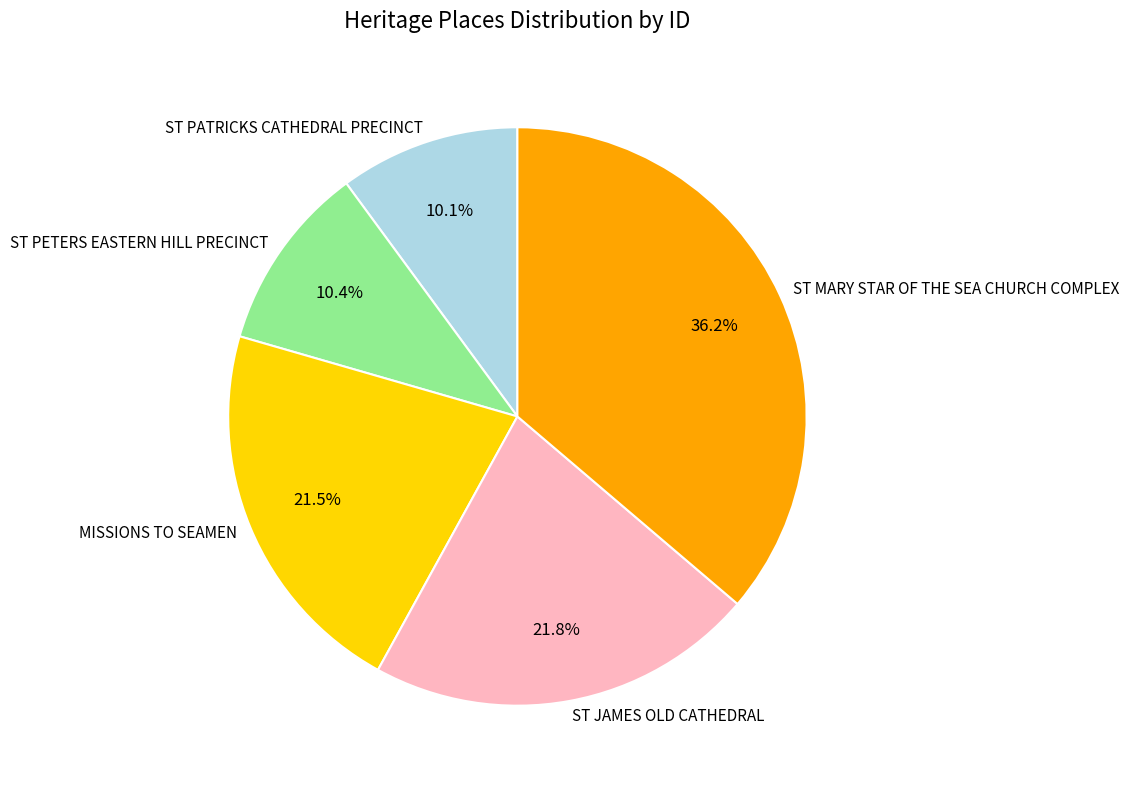

True or false: ST MARY STAR OF THE SEA CHURCH COMPLEX accounts for 49% of the total.

False